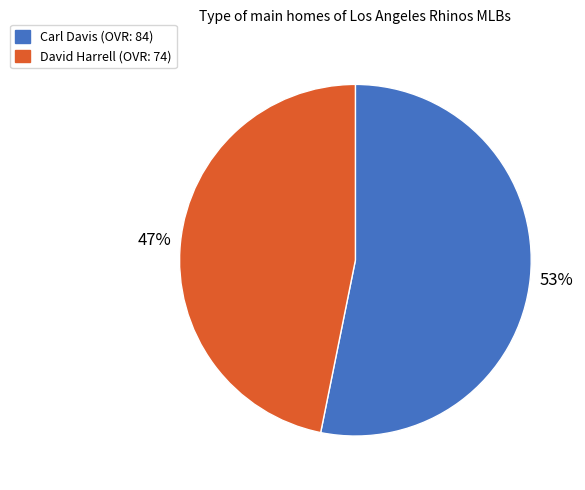

To the nearest percent, what portion does David Harrell represent?

47%